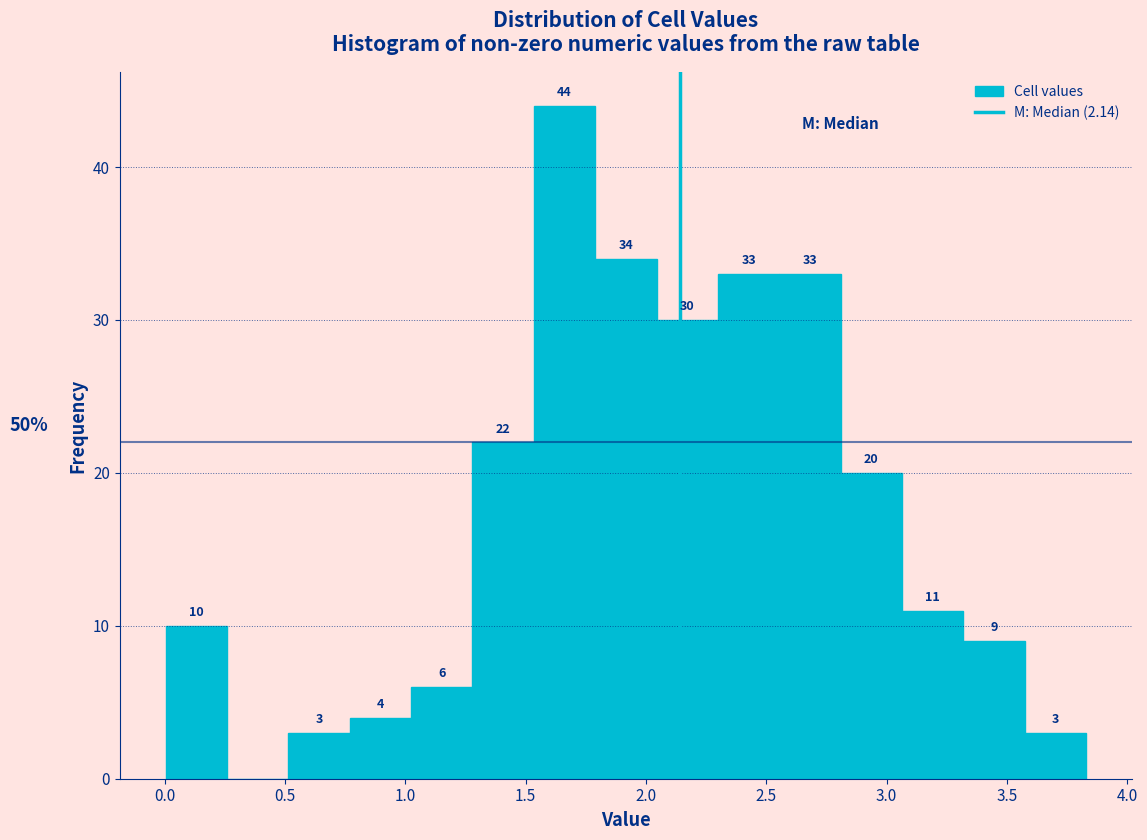

Which range on the x-axis has the tallest bar?

1.55 to 1.80